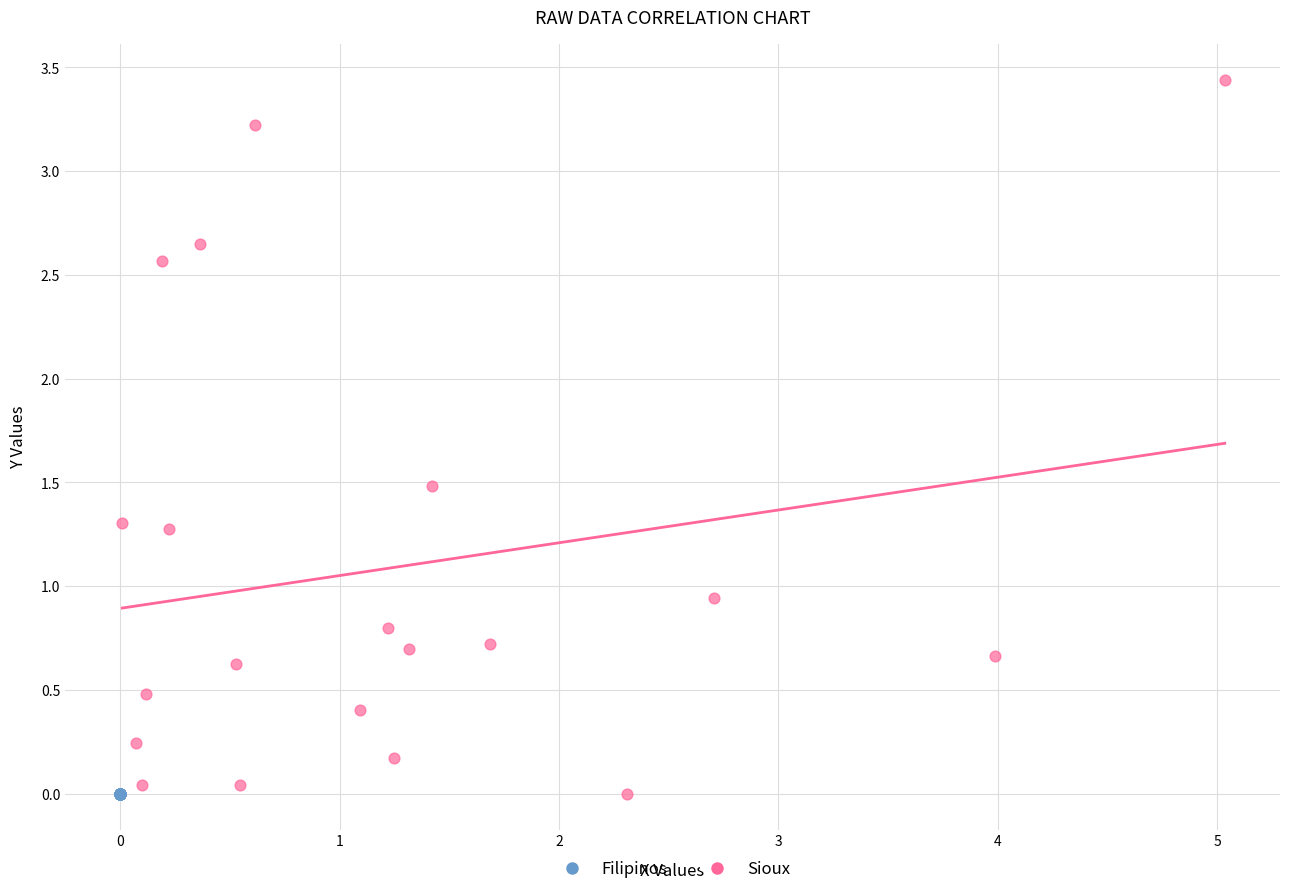

What are all the series names shown in the legend?

Filipinos, Sioux